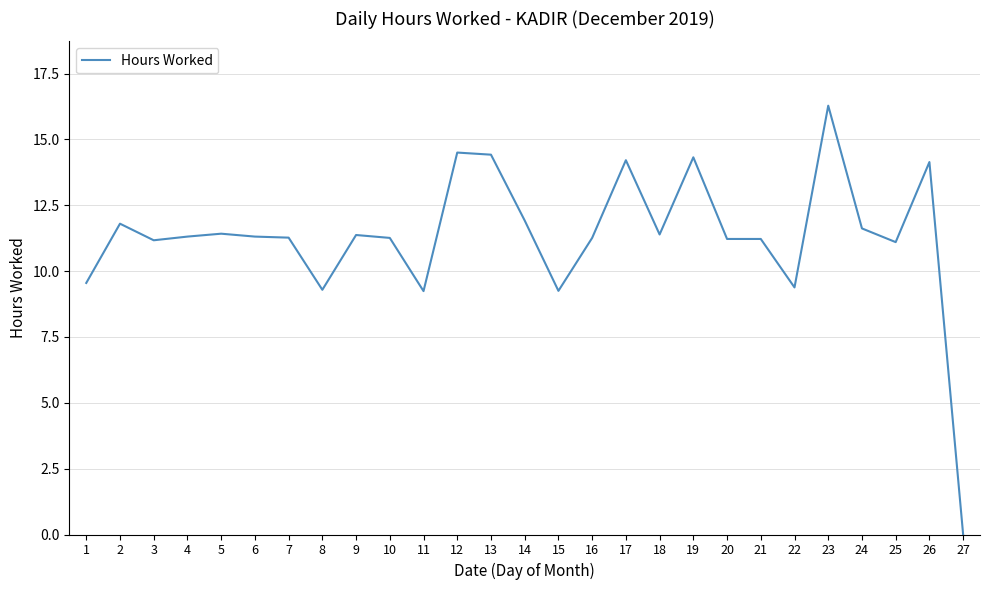

What is the ratio of the value at 26 to the value at 5?

1.2